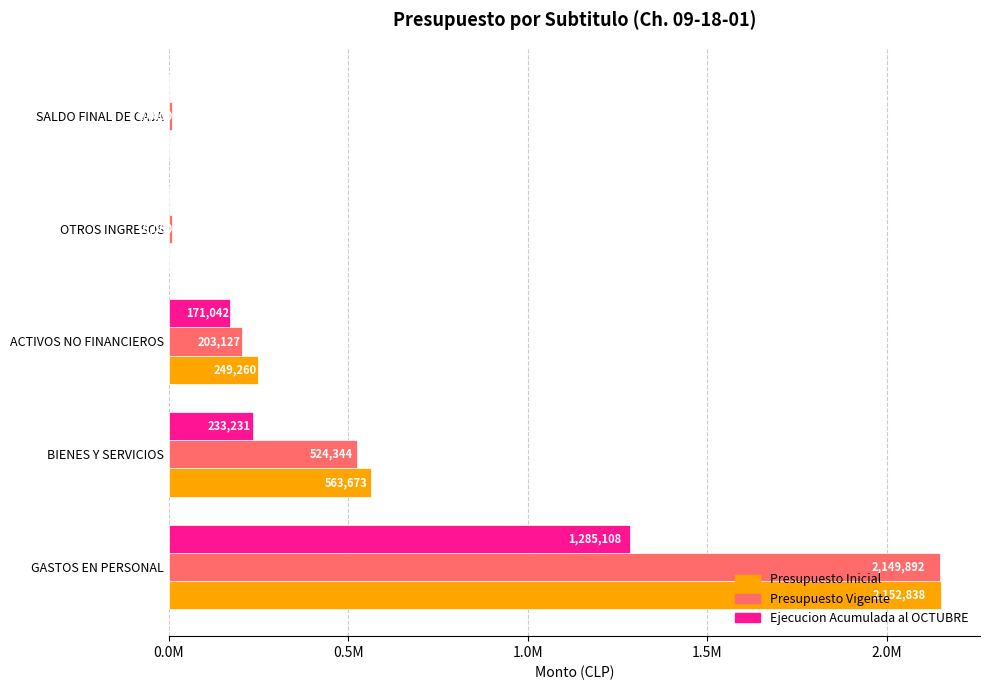

What are all the series names shown in the legend?

Presupuesto Inicial, Presupuesto Vigente, Ejecucion Acumulada al OCTUBRE